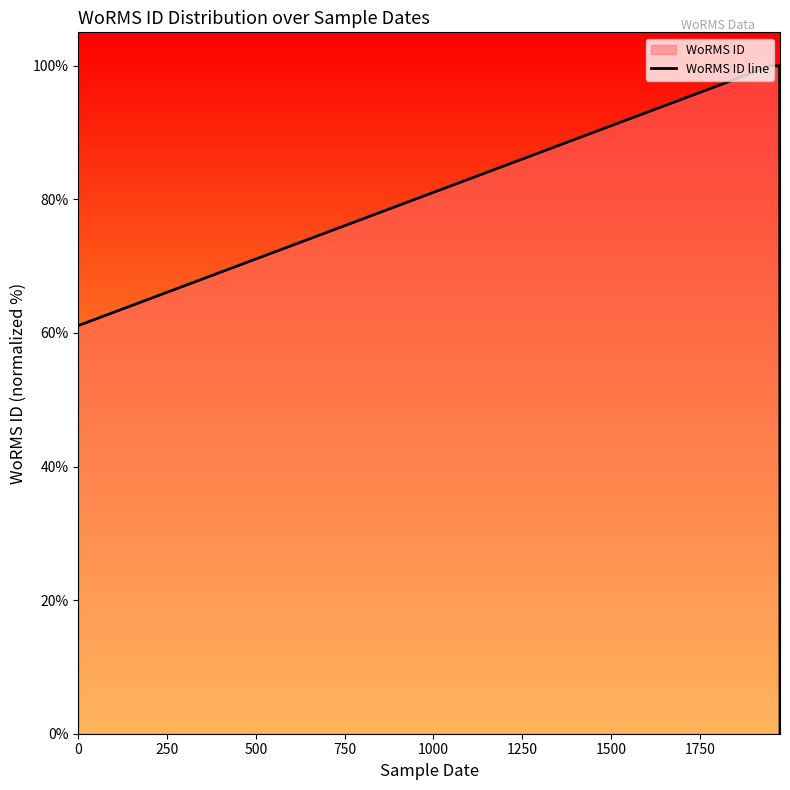

What is the difference between the maximum and minimum values?

100.0